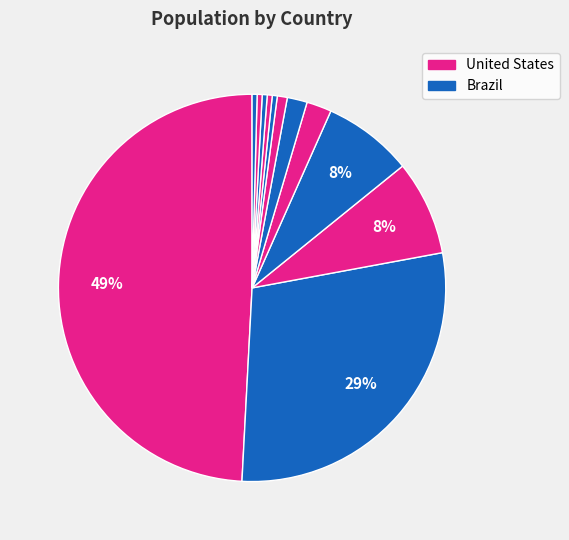

Rank the categories by value from highest to lowest.

United States, Brazil, Embrapa, N/A, Germany, United Kingdom, Russian Federation, France, China, Argentina, Paraguay, New Zealand